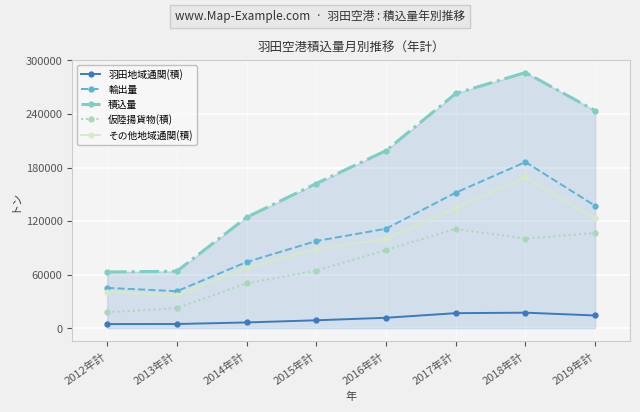

Which series has the widest spread of values?

積込量